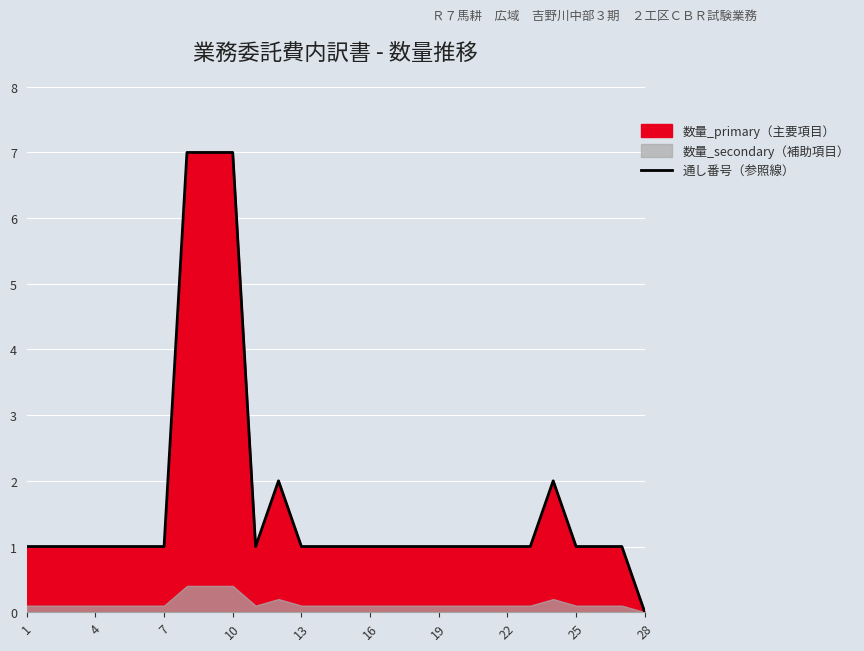

How many lines are shown in the chart?

1